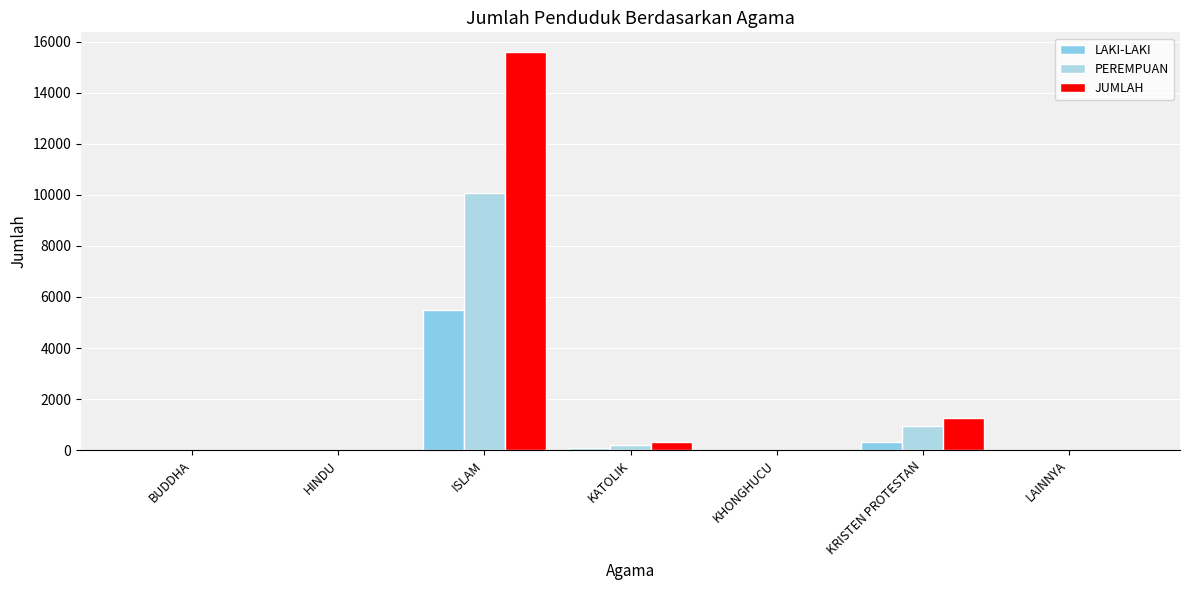

Reading left to right, extract all data points from this chart.

LAKI-LAKI: BUDDHA=5	HINDU=7	ISLAM=5499	KATOLIK=92	KHONGHUCU=1	KRISTEN PROTESTAN=331	LAINNYA=1
PEREMPUAN: BUDDHA=7	HINDU=13	ISLAM=10085	KATOLIK=214	KHONGHUCU=0	KRISTEN PROTESTAN=935	LAINNYA=0
JUMLAH: BUDDHA=12	HINDU=20	ISLAM=15584	KATOLIK=306	KHONGHUCU=1	KRISTEN PROTESTAN=1266	LAINNYA=1